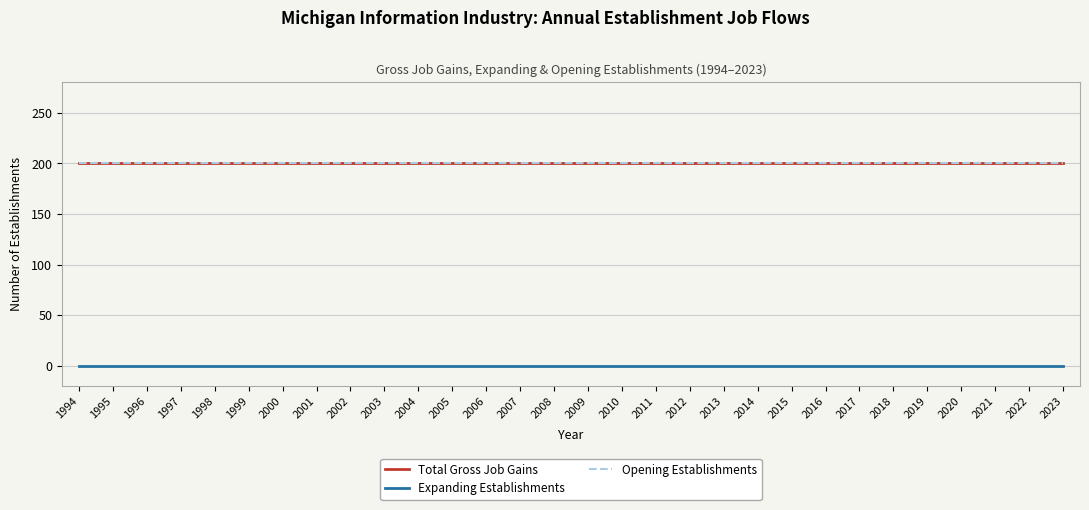

Is this an area chart (filled region under the line)?

No